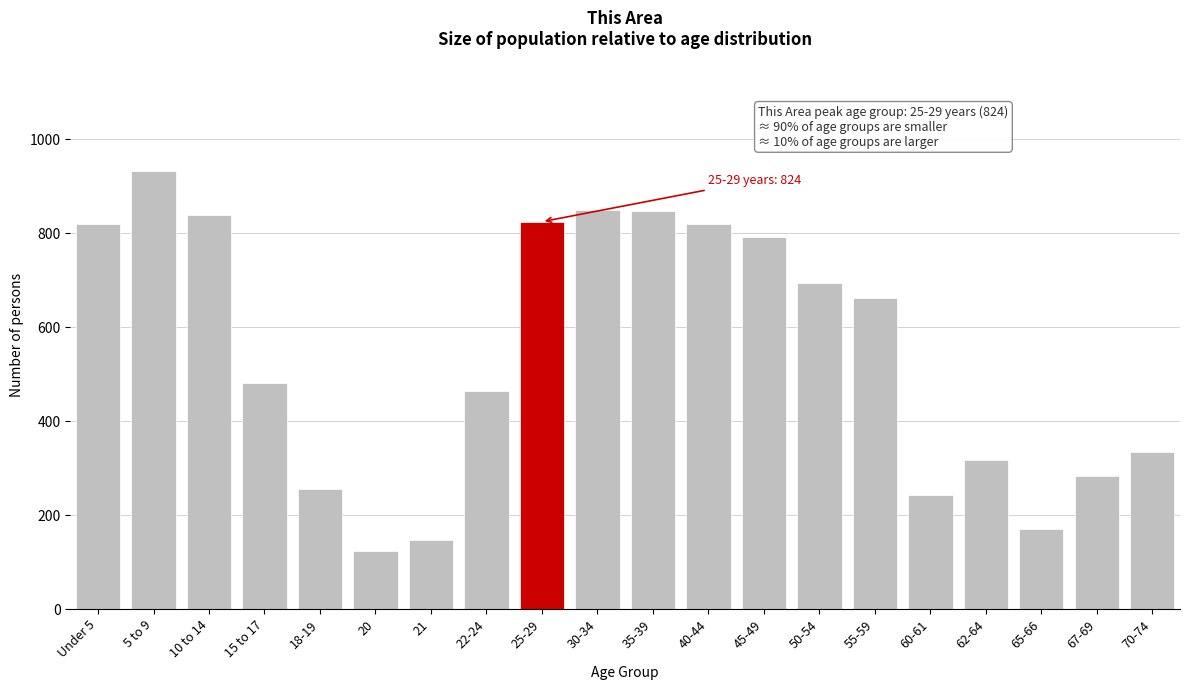

What is the approximate value at 50-54?

694